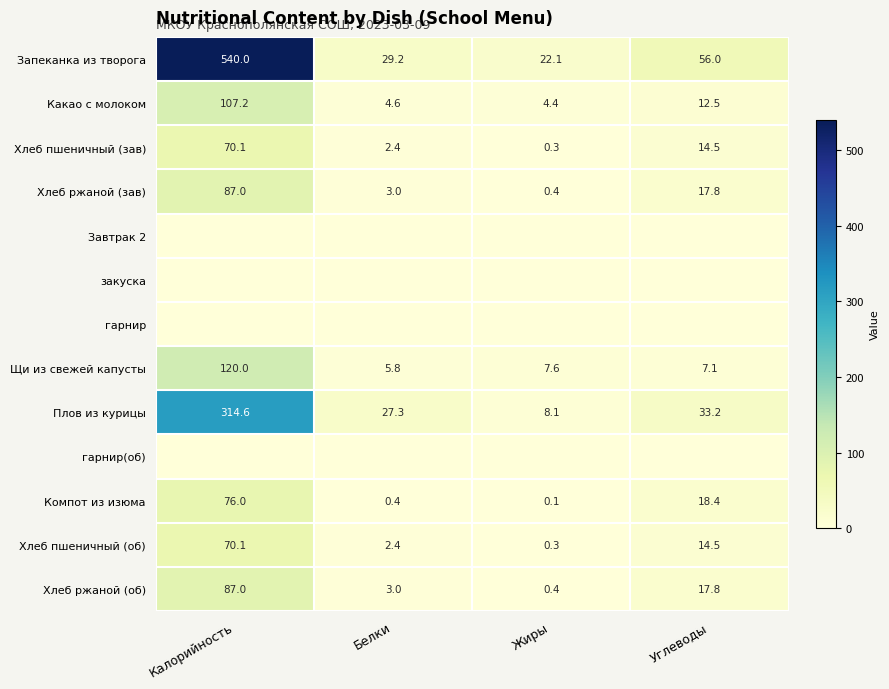

Rank the categories by Хлеб ржаной (об) value from highest to lowest.

Калорийность, Углеводы, Белки, Жиры